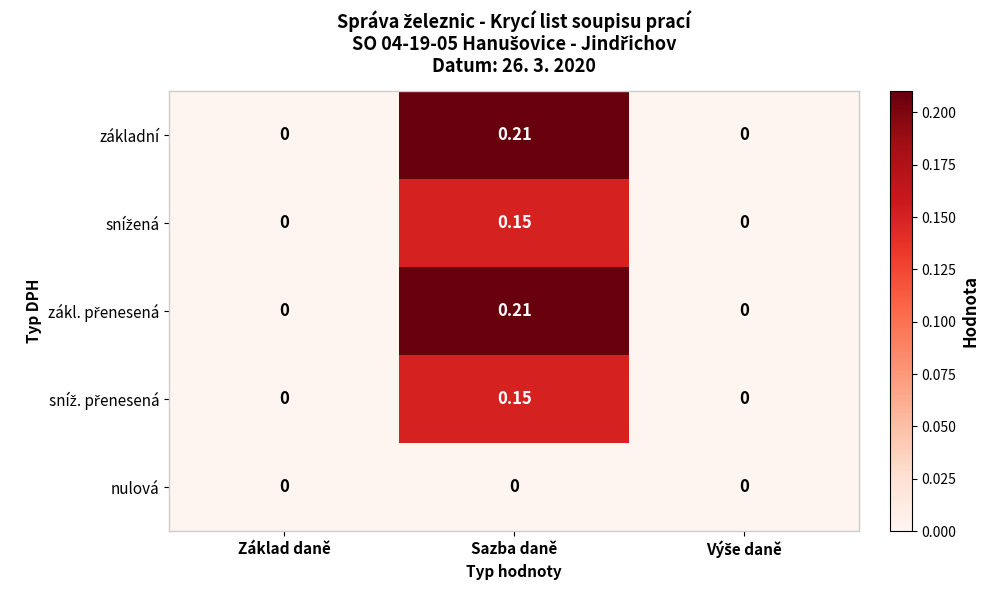

At which category does the chart reach its peak across all series?

Sazba daně